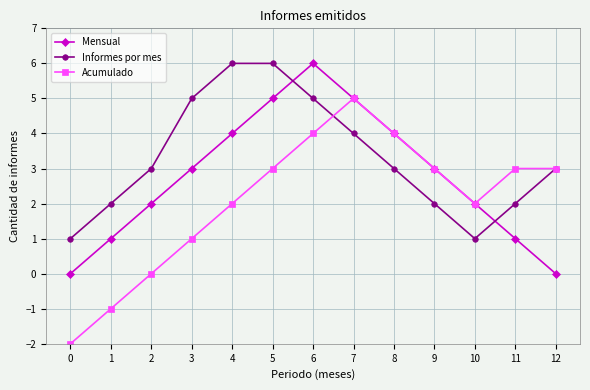

Count the number of data series in this chart.

3